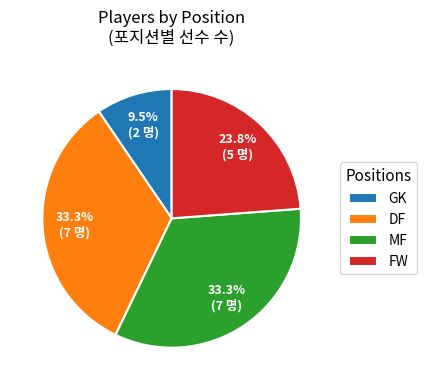

Is it true that GK is 18% of the pie?

False